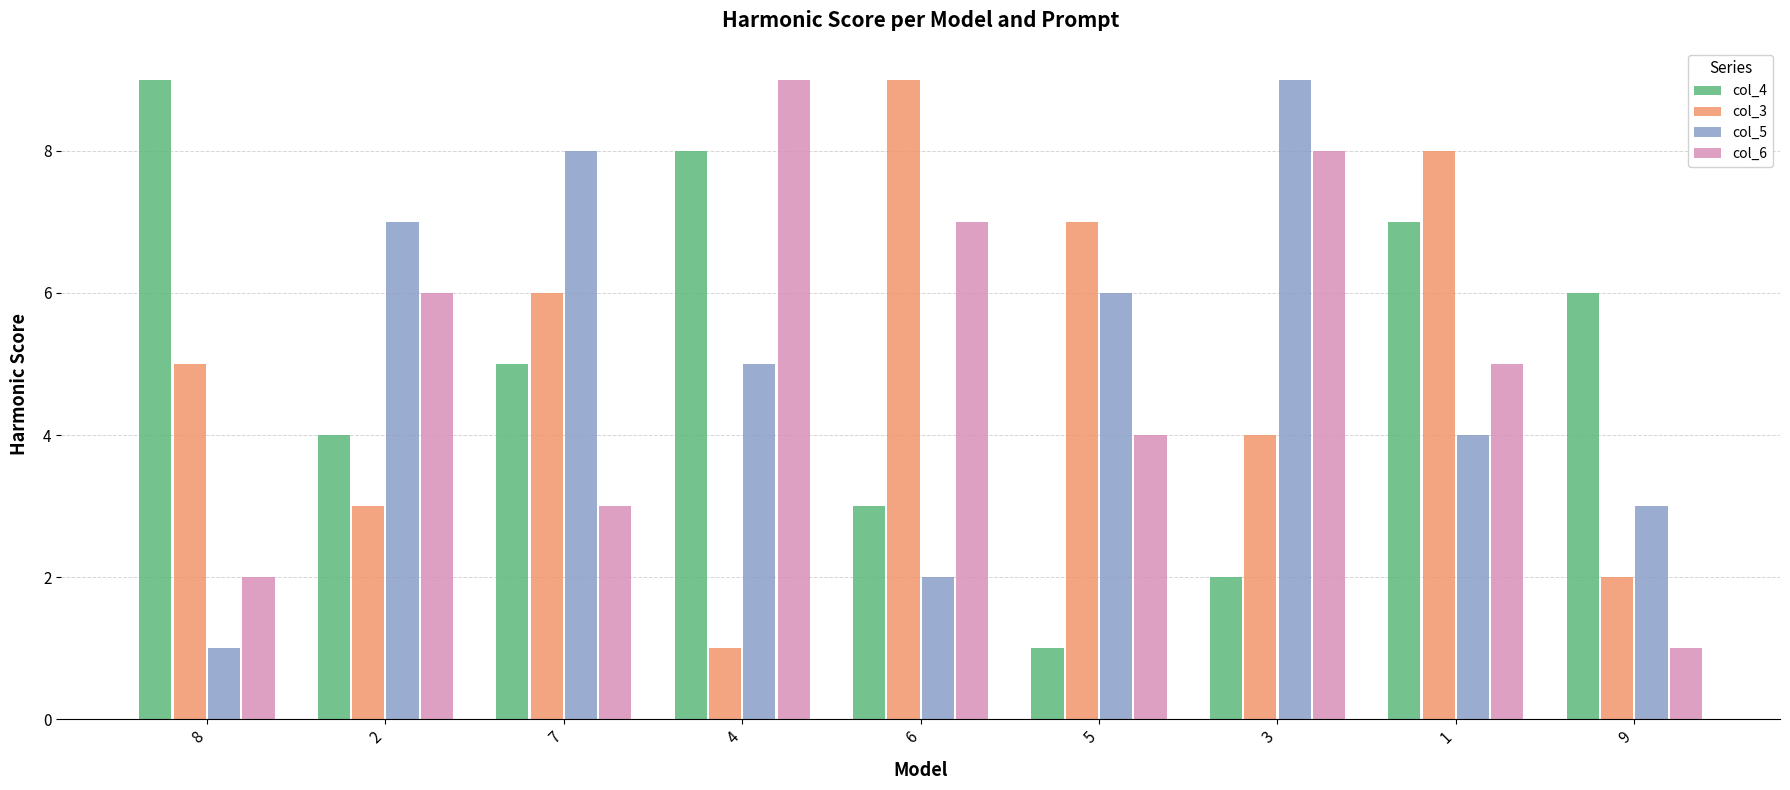

What is the sum of all col_6 values?

45